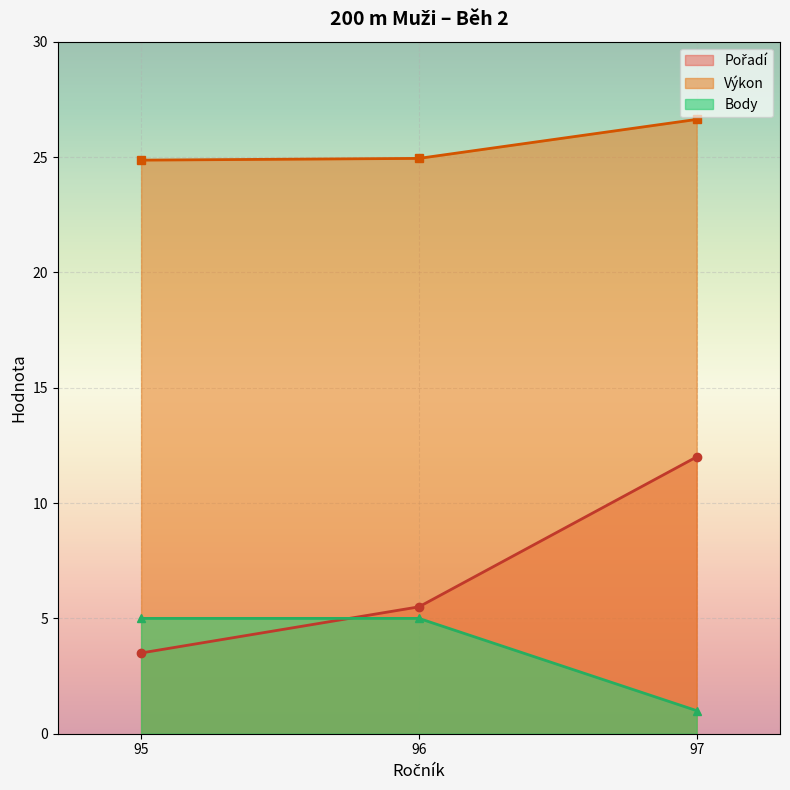

What is the sum of all Body values?

11.0